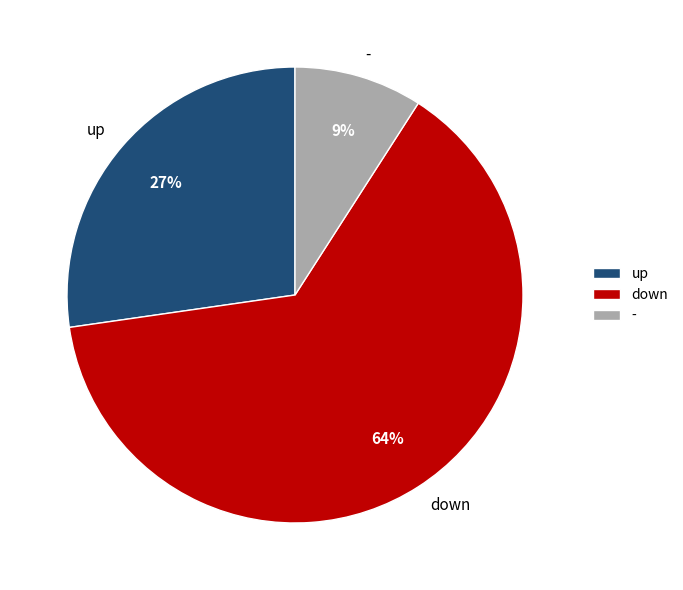

To the nearest percent, what is the combined percentage of up and down?

91%